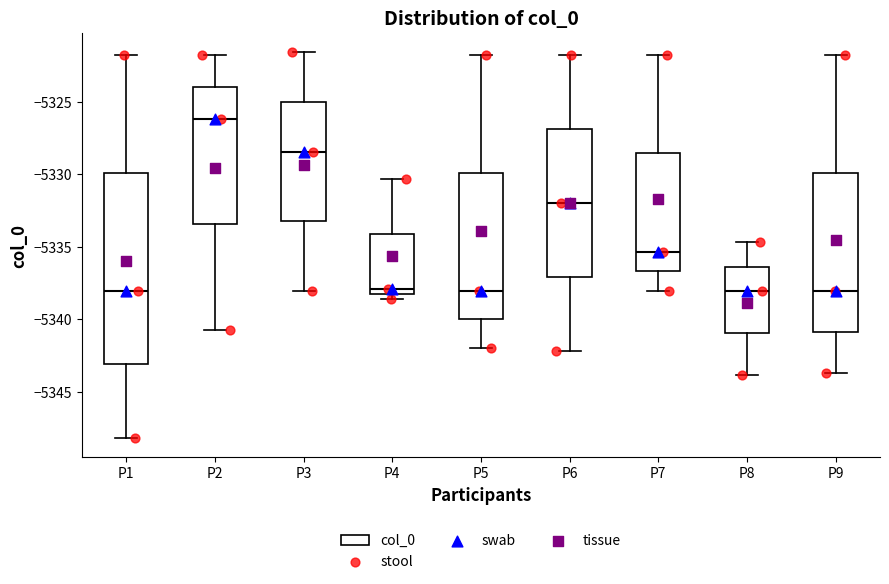

Reading left to right, transcribe this box plot: for each box, give where its median line is, the range the box spans, and where its two whiskers end, as read against the y-axis. The values are not printed on the chart, so give them approximately, as read against the axis.

P1: median -5338.0, box -5343.0 to -5330.0, whiskers -5348.0 to -5322.0
P2: median -5326.0, box -5333.5 to -5324.0, whiskers -5340.5 to -5322.0
P3: median -5328.5, box -5333.0 to -5325.0, whiskers -5338.0 to -5321.5
P4: median -5338.0 (just above the box's lower edge), box -5338.0 to -5334.0, whiskers -5338.5 to -5330.5
P5: median -5338.0, box -5340.0 to -5330.0, whiskers -5342.0 to -5322.0
P6: median -5332.0, box -5337.0 to -5327.0, whiskers -5342.0 to -5322.0
P7: median -5335.5, box -5336.5 to -5328.5, whiskers -5338.0 to -5322.0
P8: median -5338.0, box -5341.0 to -5336.5, whiskers -5344.0 to -5334.5
P9: median -5338.0, box -5341.0 to -5330.0, whiskers -5343.5 to -5322.0